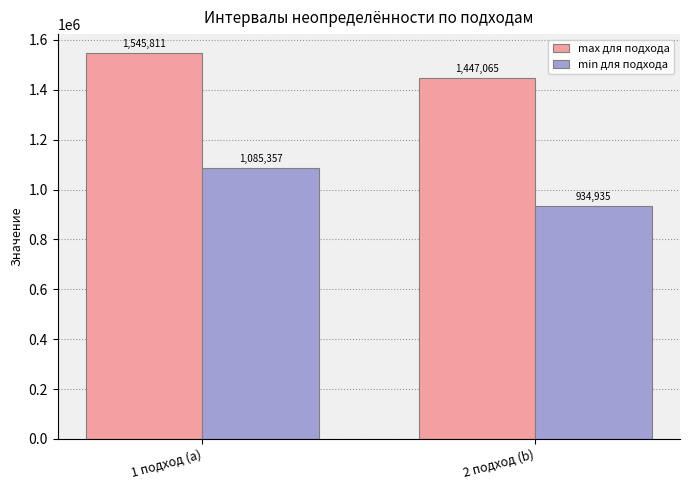

What is the difference between the max для подхода values at 1 подход (a) and 2 подход (b)?

98746.2